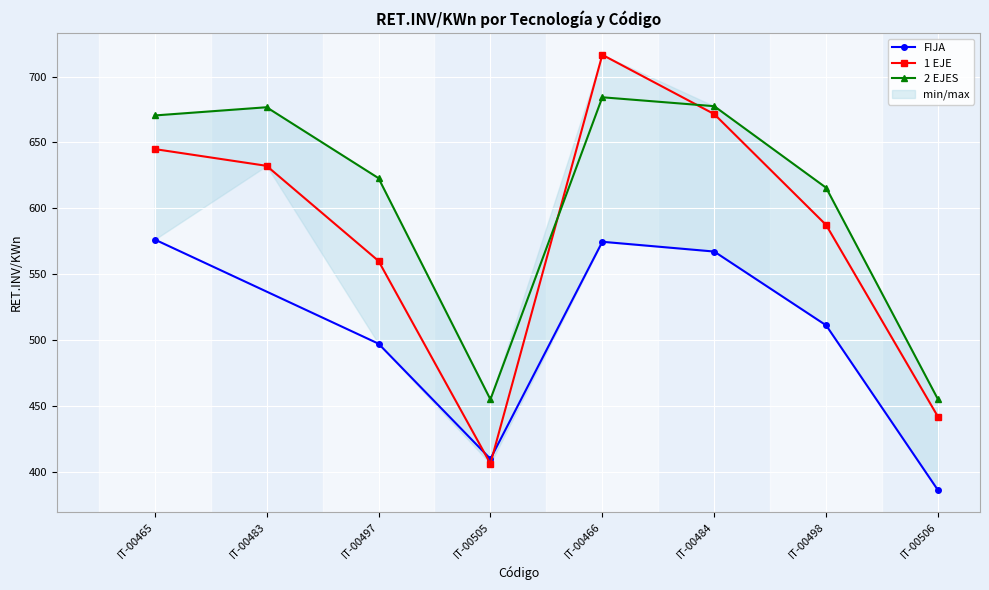

The value of 1 EJE at IT-00505 is 82.7. True or false?

False